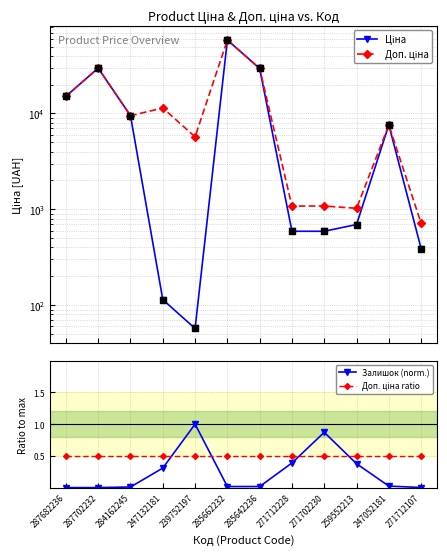

Which series contains the highest Y value?

Ціна